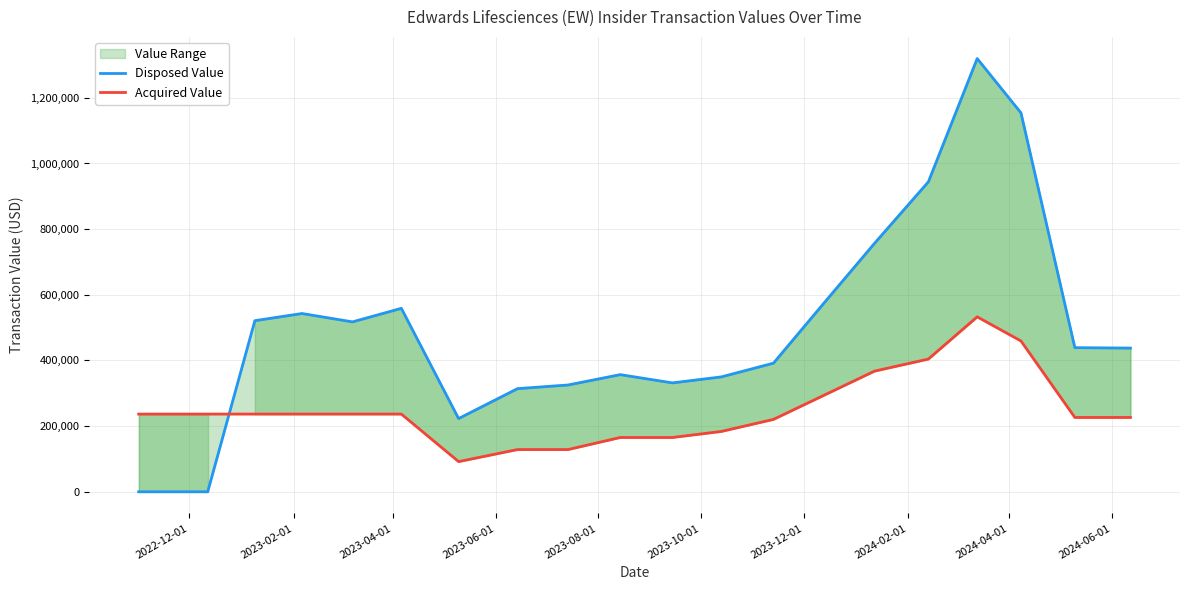

In Disposed Value, how many points are higher than both neighbors (excluding endpoints)?

4